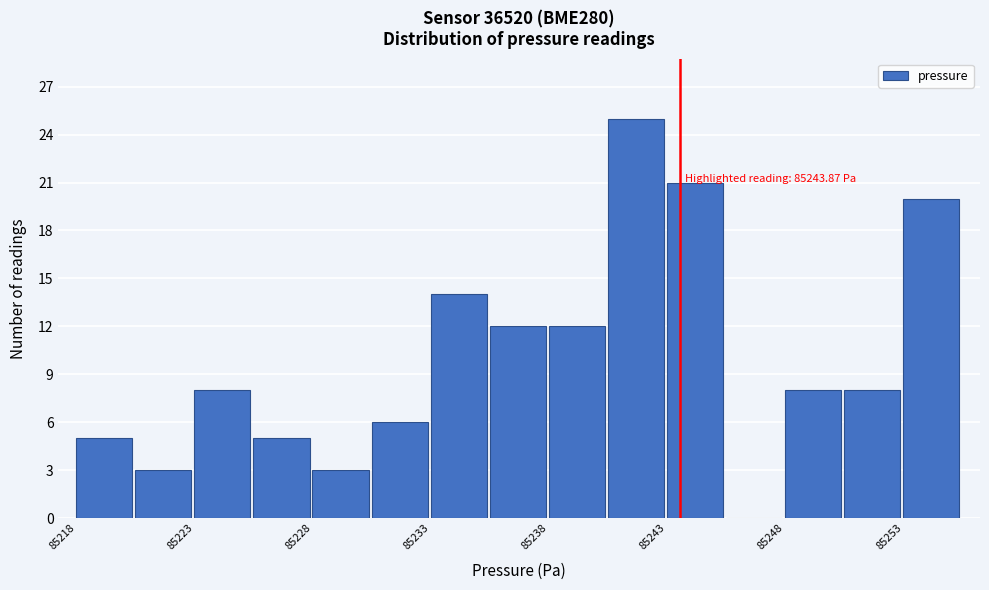

Read against the x-axis, roughly where is the centre of the tallest bar?

85242